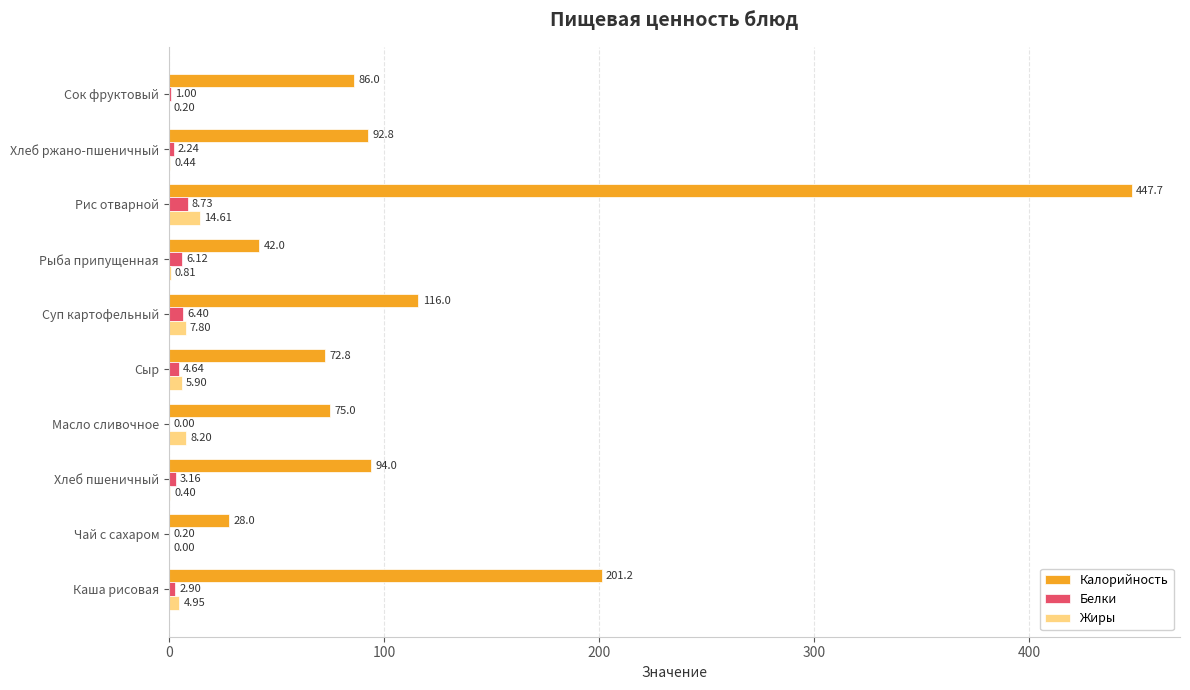

Which series has the largest total across all categories?

Калорийность